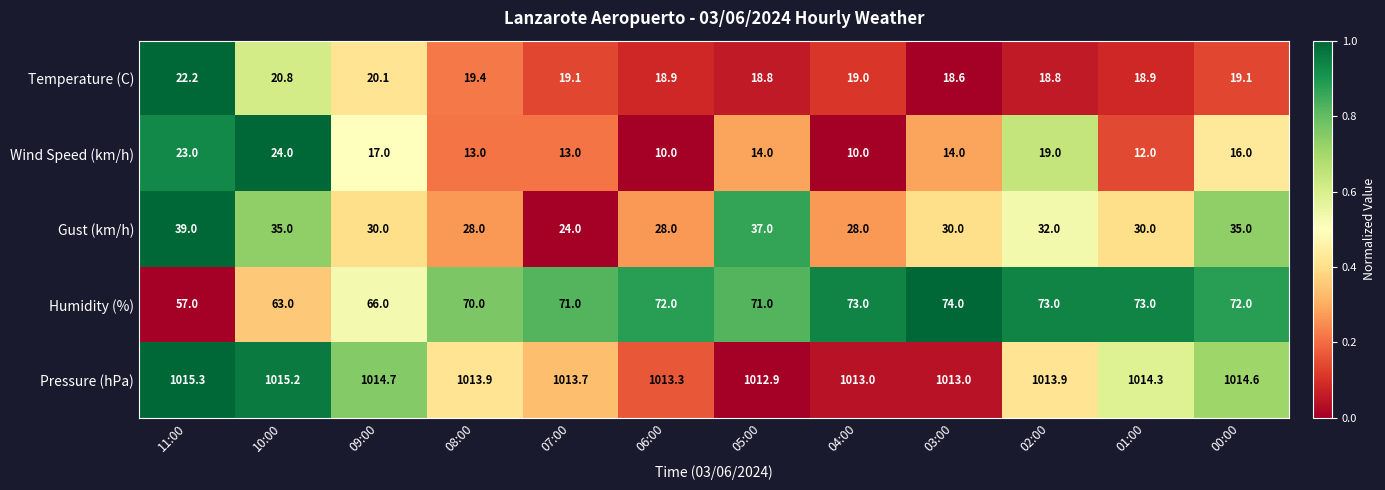

Where does the Gust (km/h) series first go above 30?

11:00